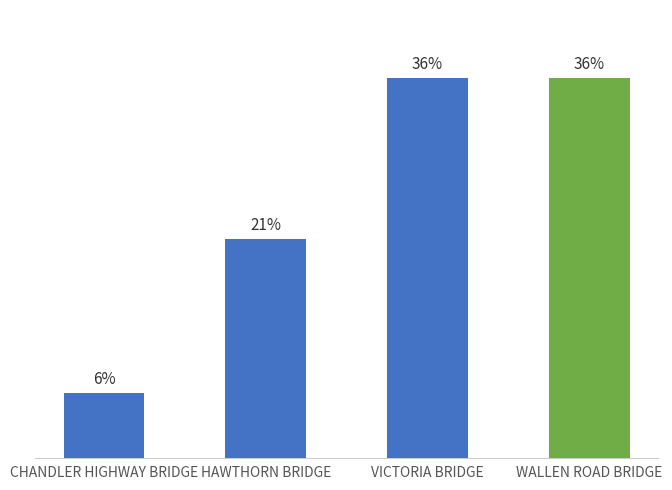

At which label is the value closest to 21?

HAWTHORN BRIDGE